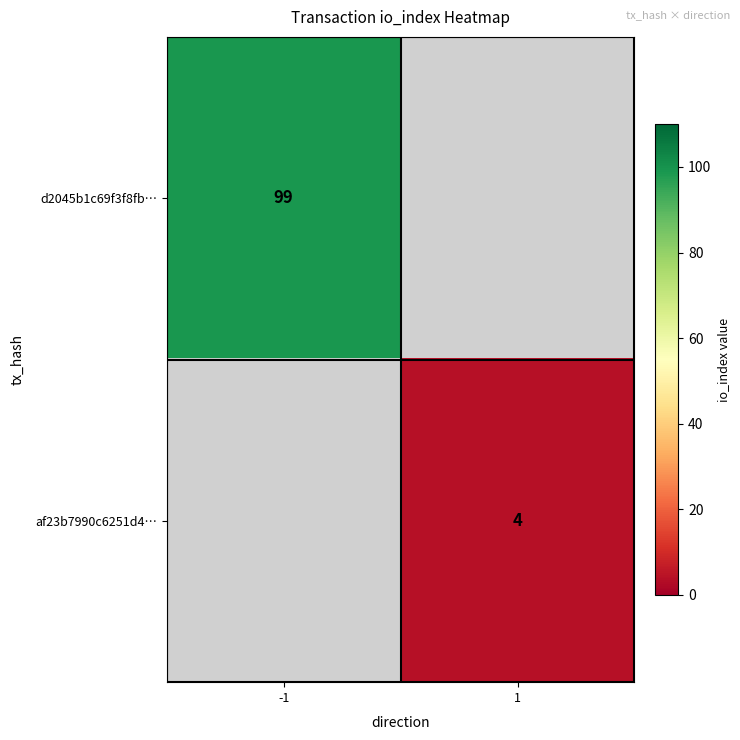

The af23b7990c6251d4… series shows 5.4 at 1. True or false?

False